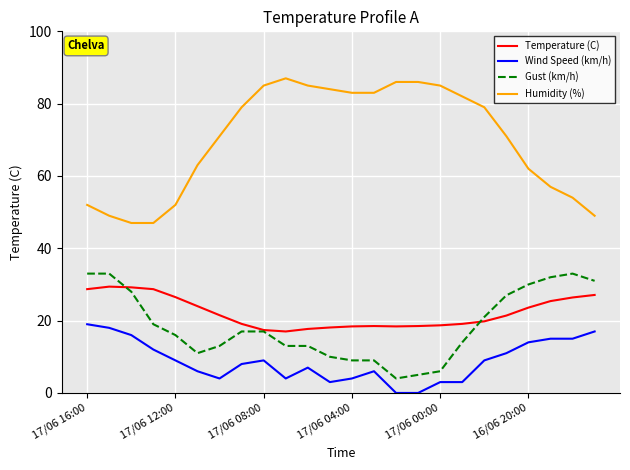

Which series has the largest total across all categories?

Humidity (%)